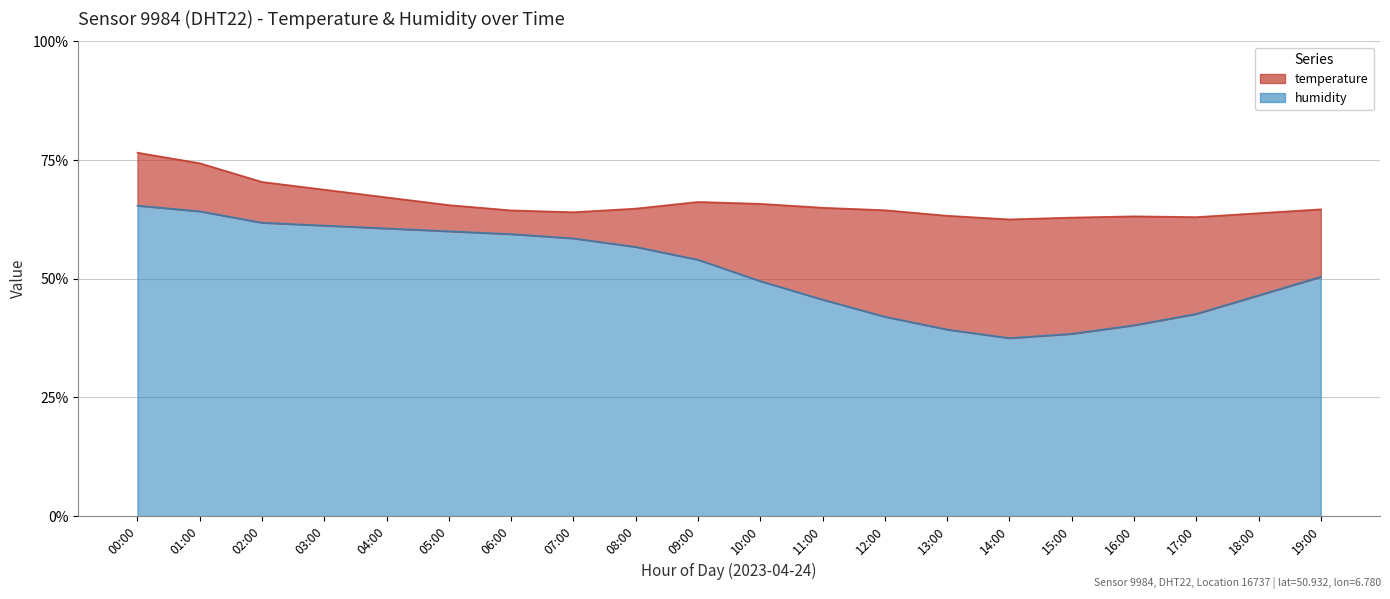

Which has a higher value, 10:00 or 08:00?

08:00